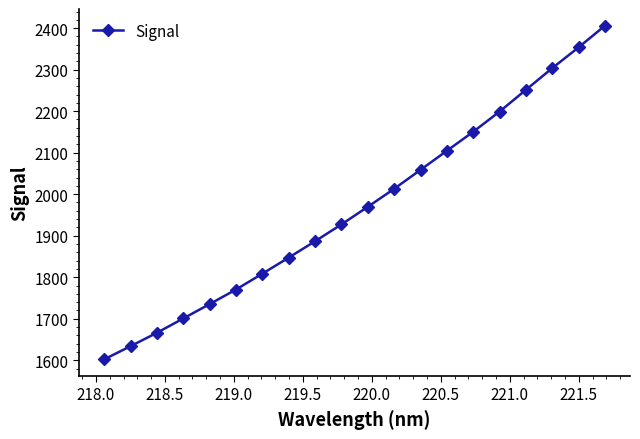

How many data points does each series have?

20